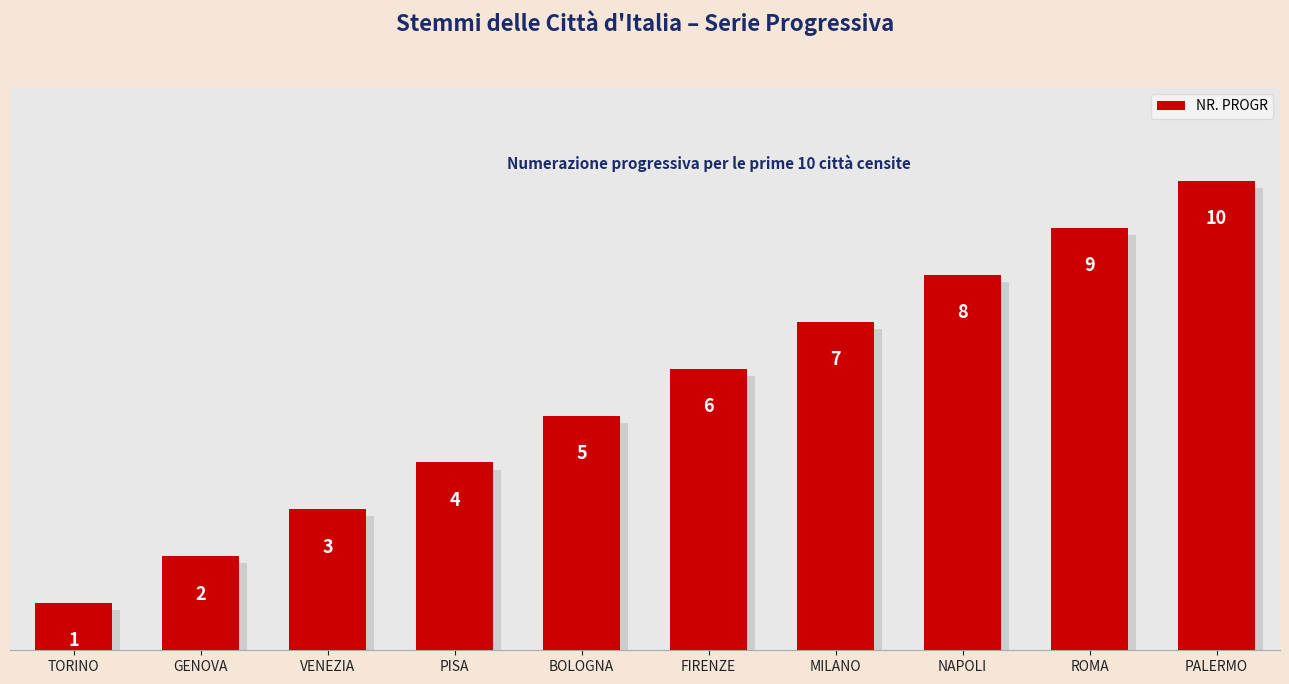

What is the approximate value at FIRENZE?

6